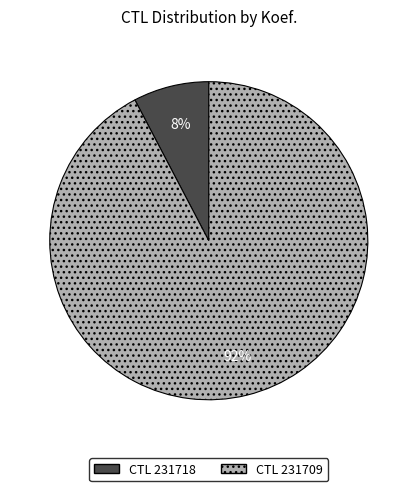

To the nearest percent, what is the average slice percentage?

50%